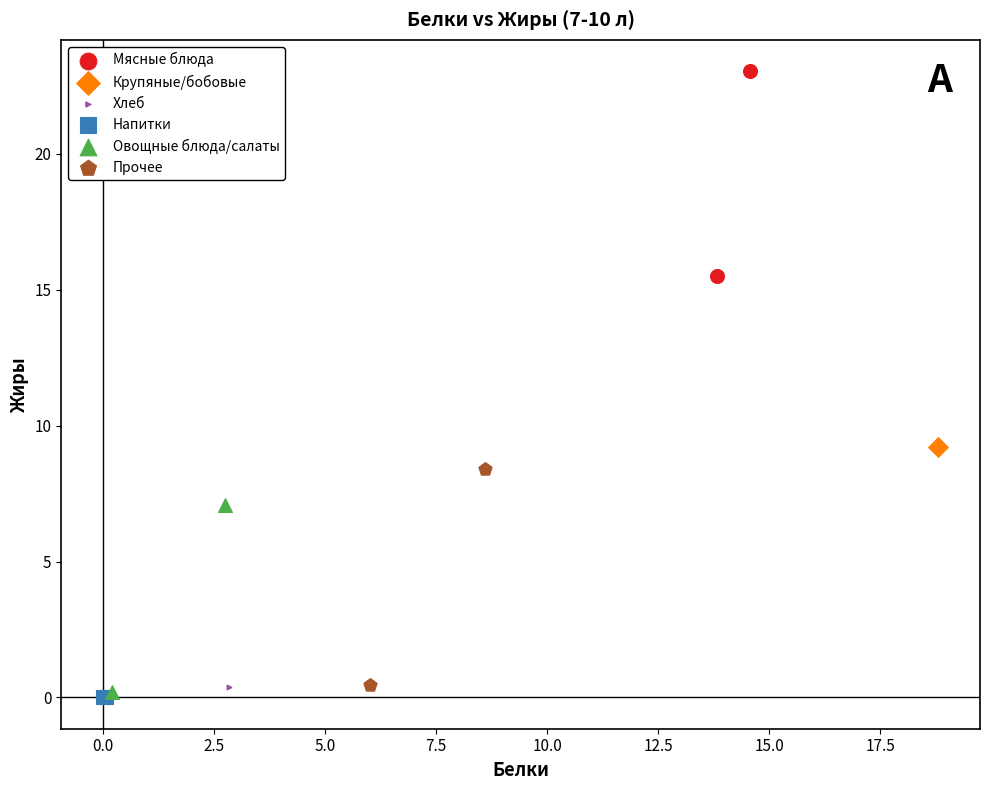

Which series reaches the maximum Y coordinate?

Мясные блюда